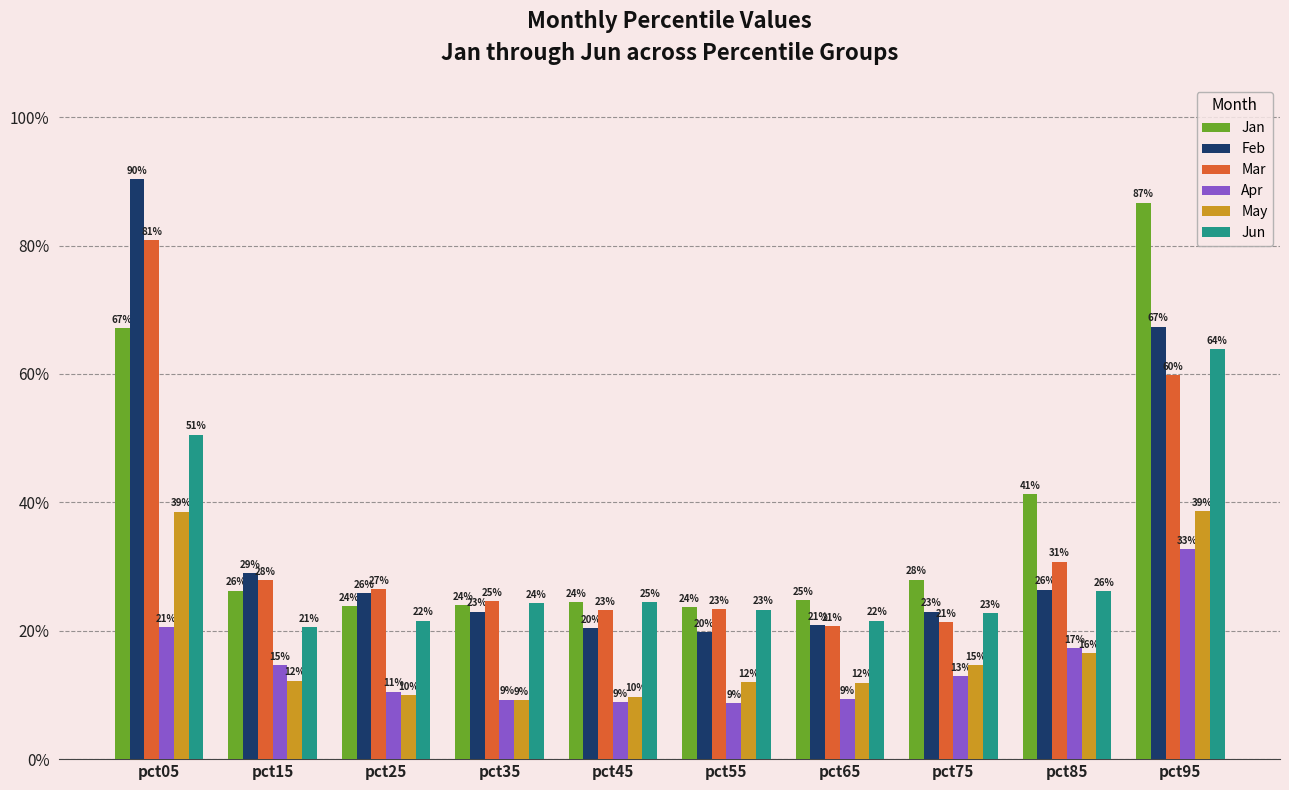

Reading right to left, transcribe all the data shown in this chart.

Jan: 0.9	0.4	0.3	0.2	0.2	0.2	0.2	0.2	0.3	0.7
Feb: 0.7	0.3	0.2	0.2	0.2	0.2	0.2	0.3	0.3	0.9
Mar: 0.6	0.3	0.2	0.2	0.2	0.2	0.2	0.3	0.3	0.8
Apr: 0.3	0.2	0.1	0.1	0.1	0.1	0.1	0.1	0.1	0.2
May: 0.4	0.2	0.1	0.1	0.1	0.1	0.1	0.1	0.1	0.4
Jun: 0.6	0.3	0.2	0.2	0.2	0.2	0.2	0.2	0.2	0.5